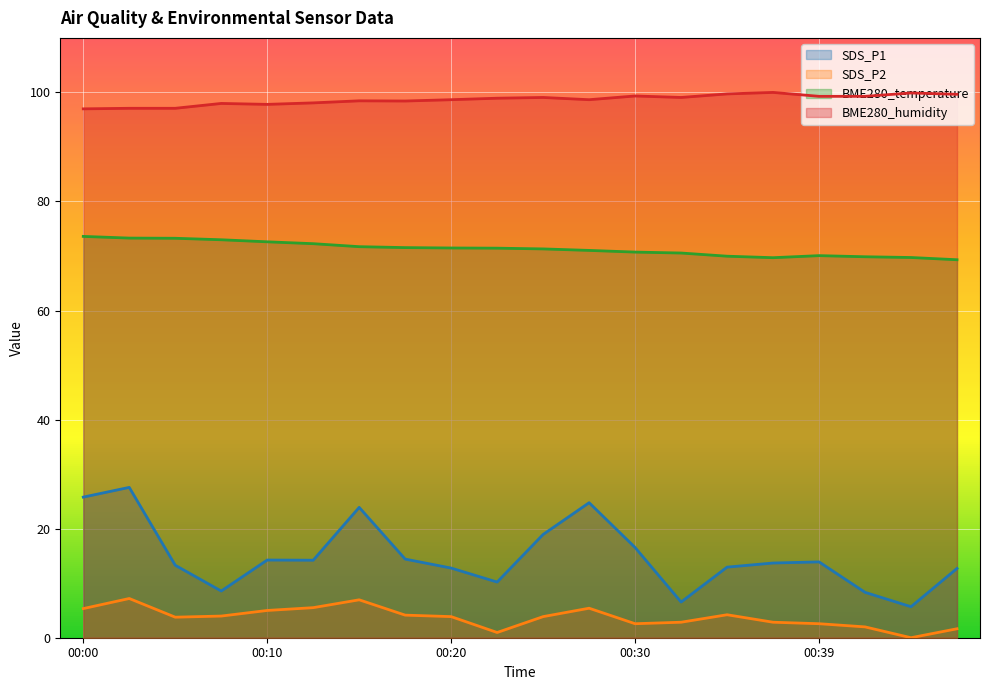

Between 00:15 and 00:32, which is larger?

00:15